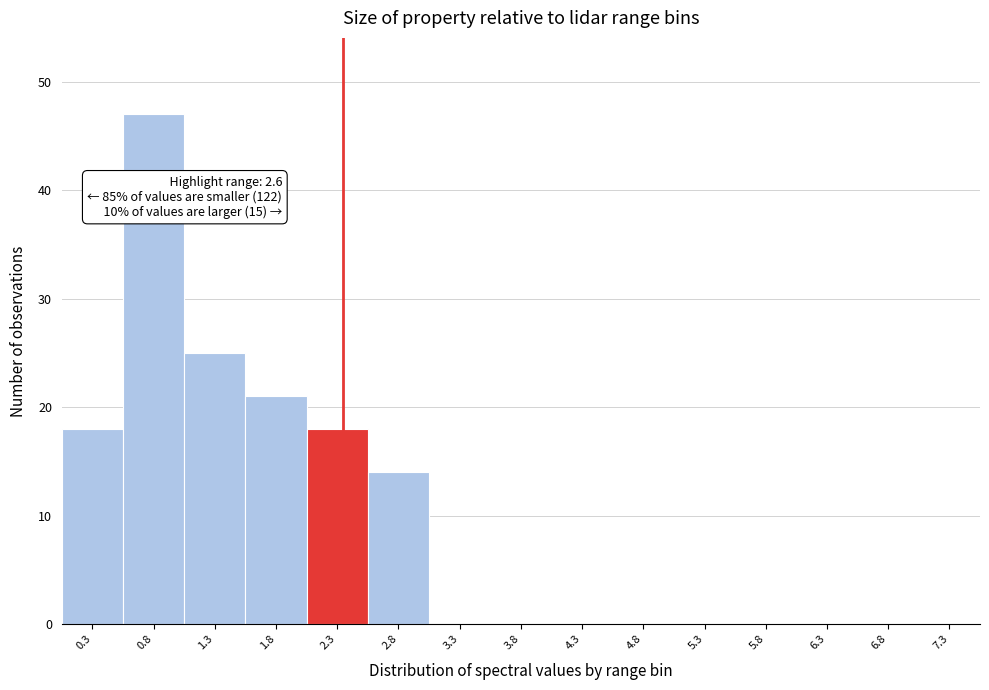

Reading left to right, list all the values displayed in this chart.

0.3=18	0.8=47	1.3=25	1.8=21	2.3=18	2.8=14	3.3=0	3.8=0	4.3=0	4.8=0	5.3=0	5.8=0	6.3=0	6.8=0	7.3=0